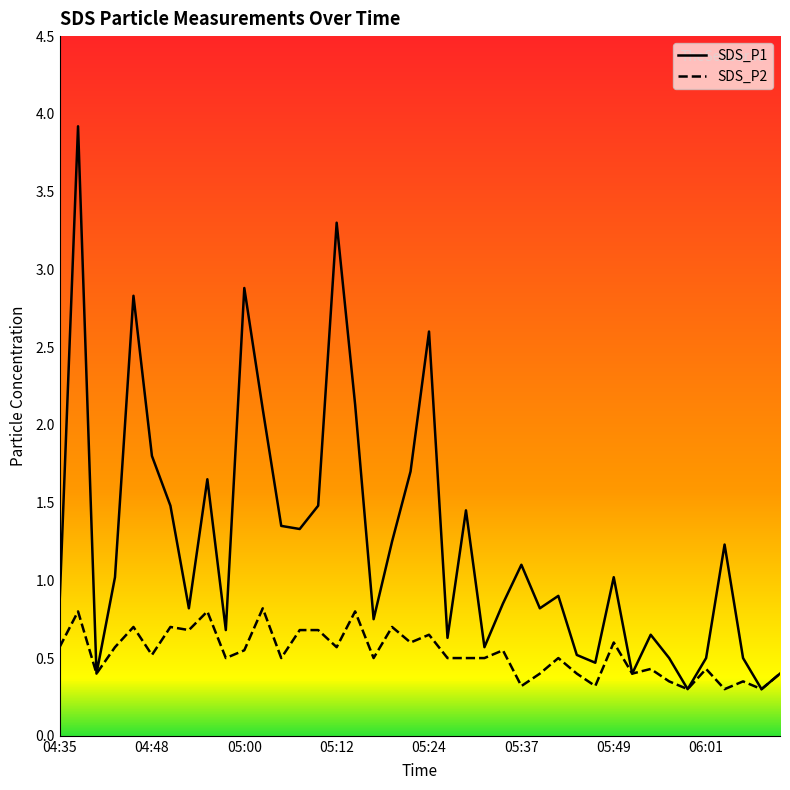

True or false: SDS_P2 and SDS_P1 intersect in this chart.

False